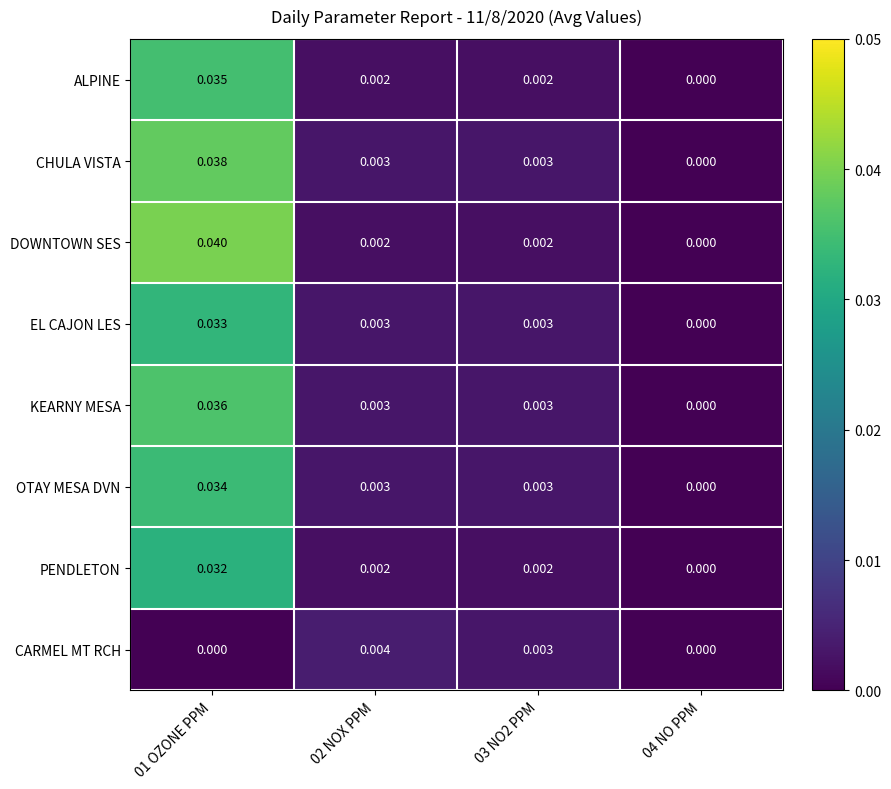

Is the value of EL CAJON LES at 01 OZONE PPM greater than the value of CHULA VISTA at 03 NO2 PPM?

Yes